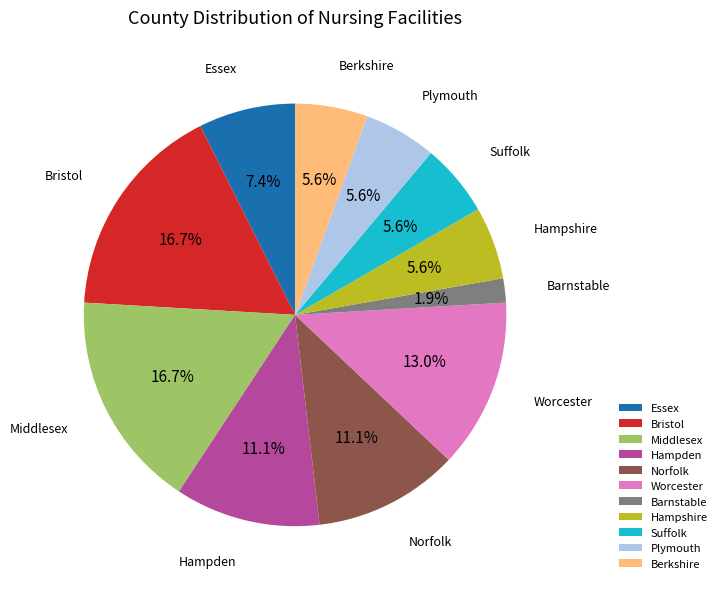

The Middlesex slice represents 17% of the pie. True or false?

True